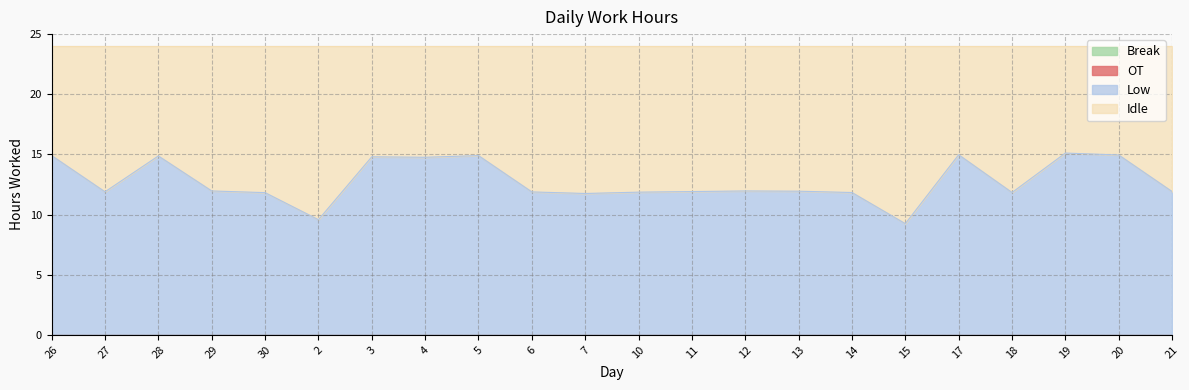

True or false: OT and Idle intersect in this chart.

False